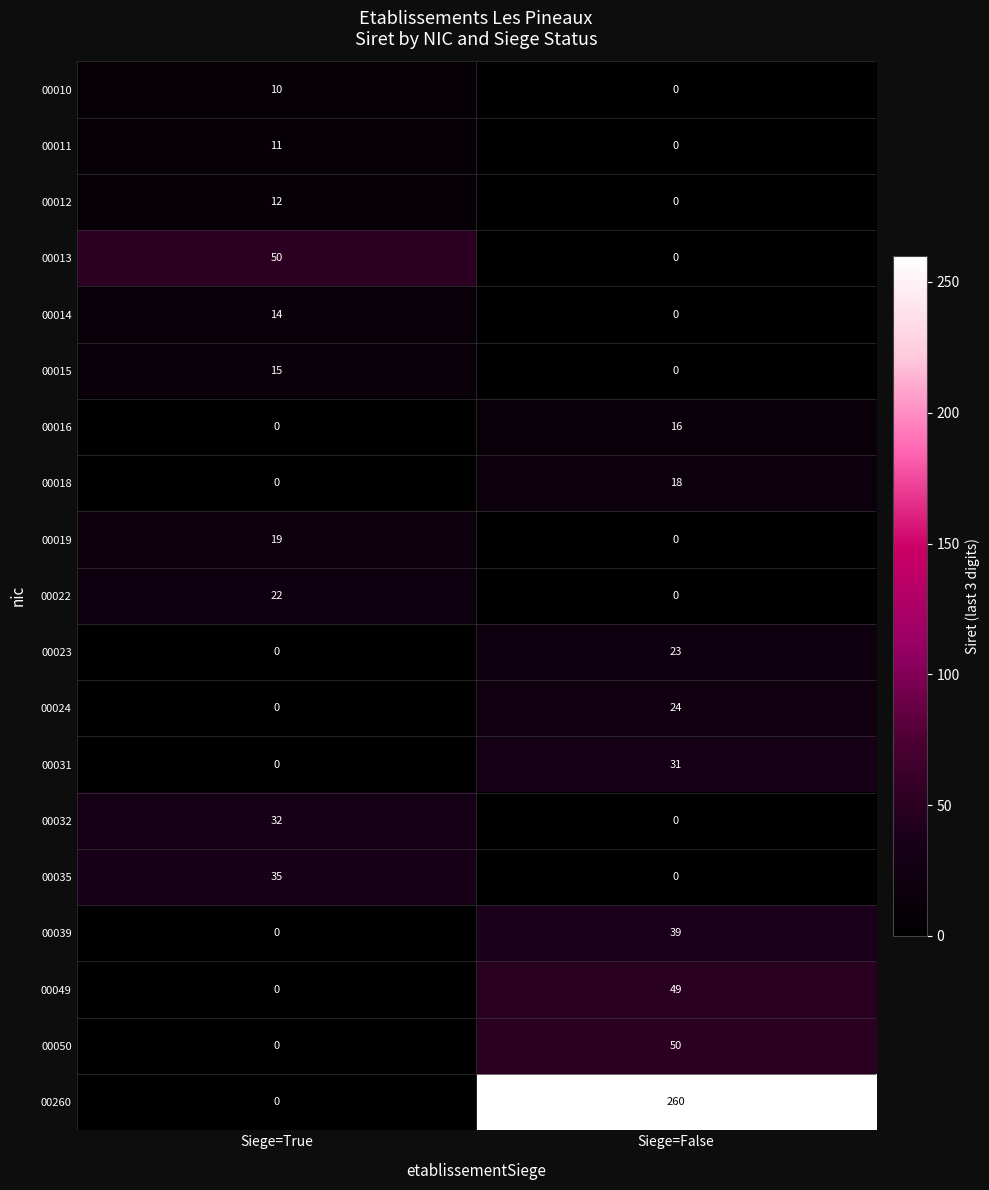

Is it true that 00024 equals 0 at Siege=True?

True